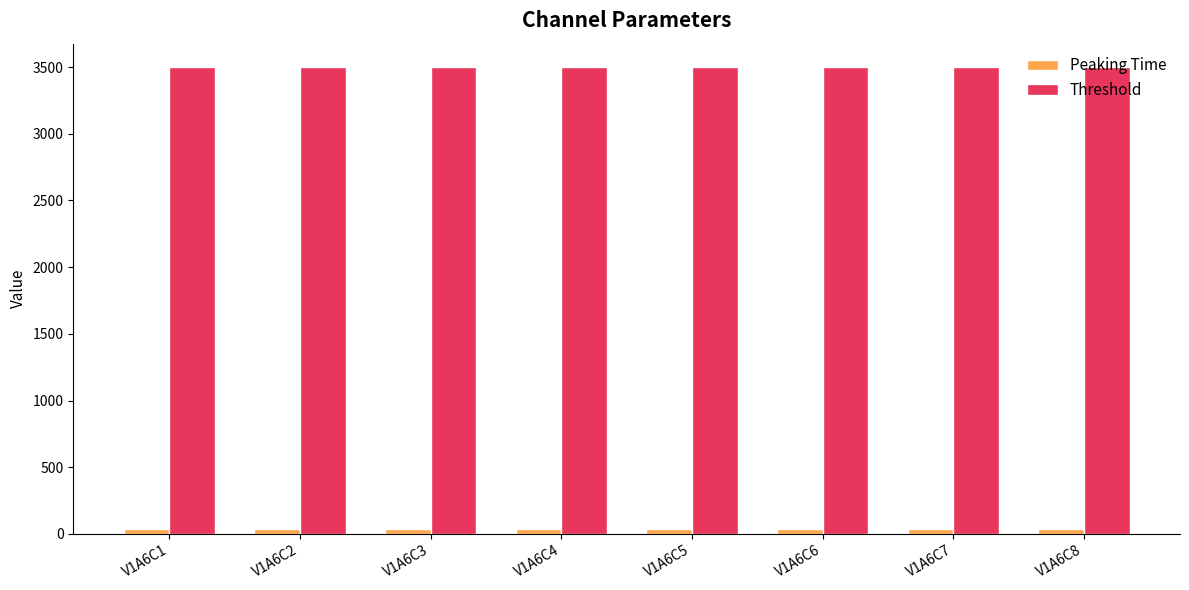

What is the average value of the Peaking Time series?

40